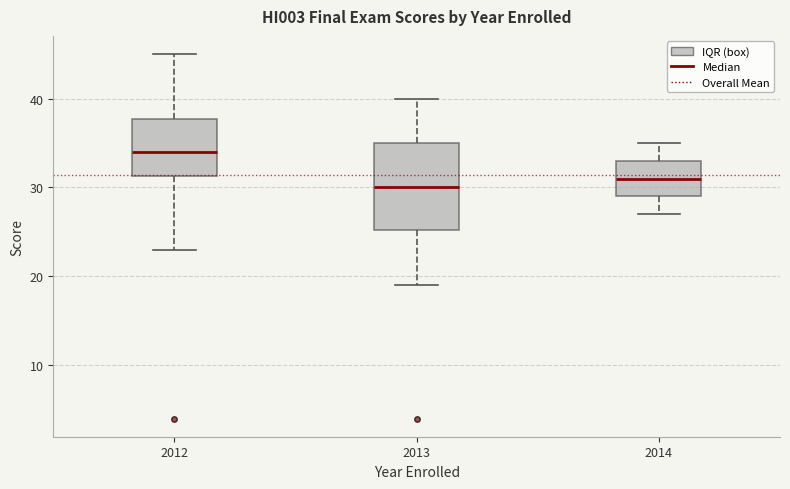

Reading left to right, transcribe this box plot: for each box, give where its median line is, the range the box spans, and where its two whiskers end, as read against the y-axis. The values are not printed on the chart, so give them approximately, as read against the axis.

2012: median 34, box 31 to 38, whiskers 23 to 45
2013: median 30, box 25 to 35, whiskers 19 to 40
2014: median 31, box 29 to 33, whiskers 27 to 35